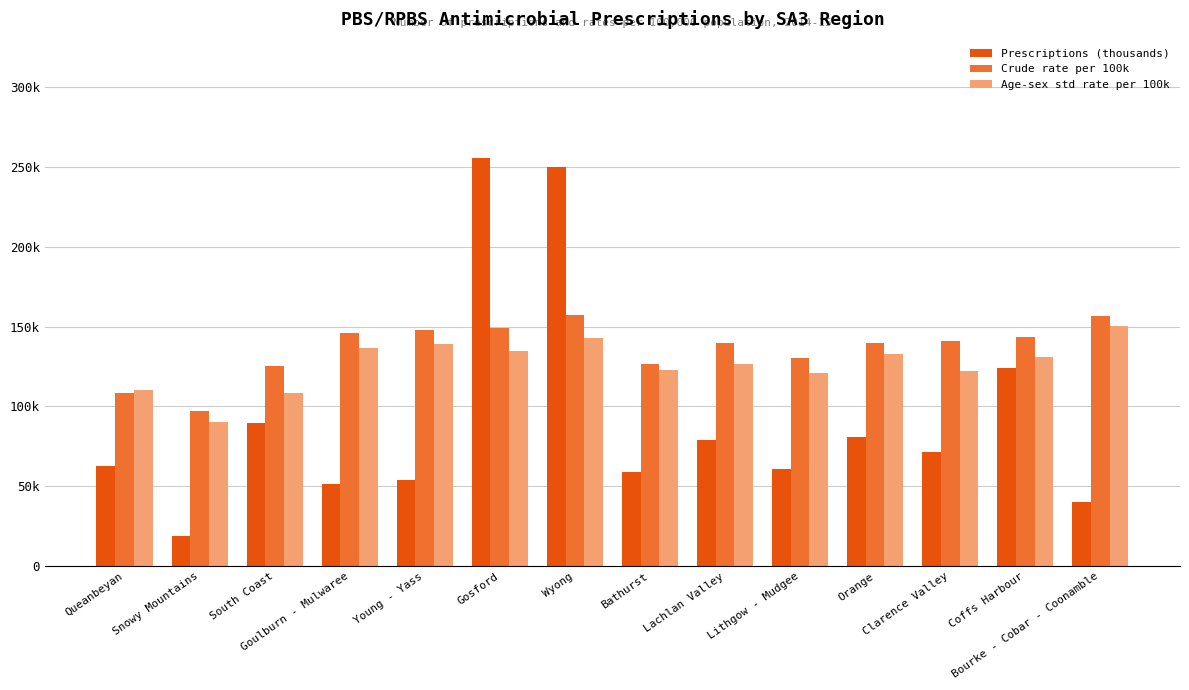

True or false: Crude rate per 100k has a value of 157487 at Wyong.

True